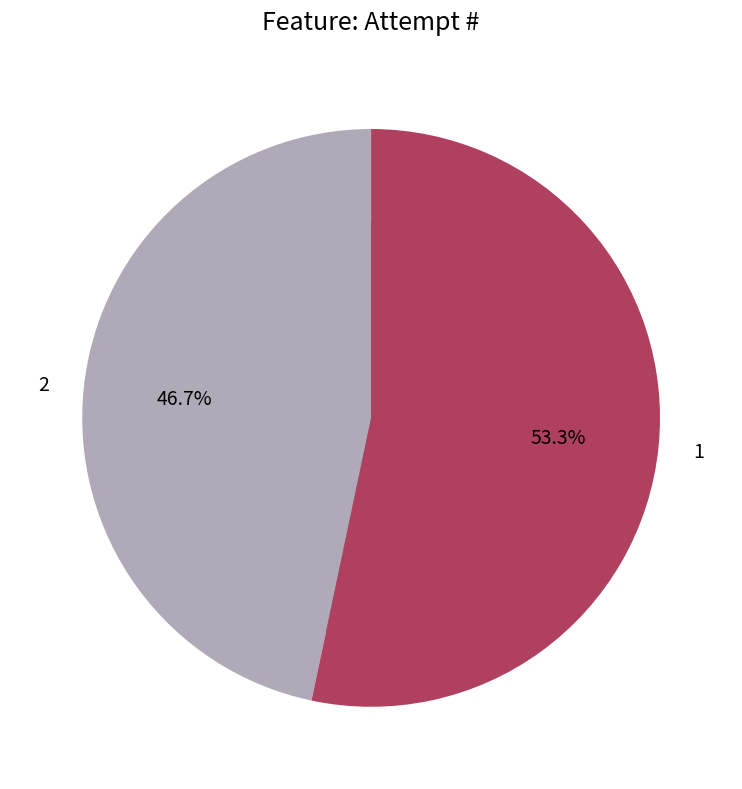

To the nearest percent, what percentage of the pie is 1?

53%